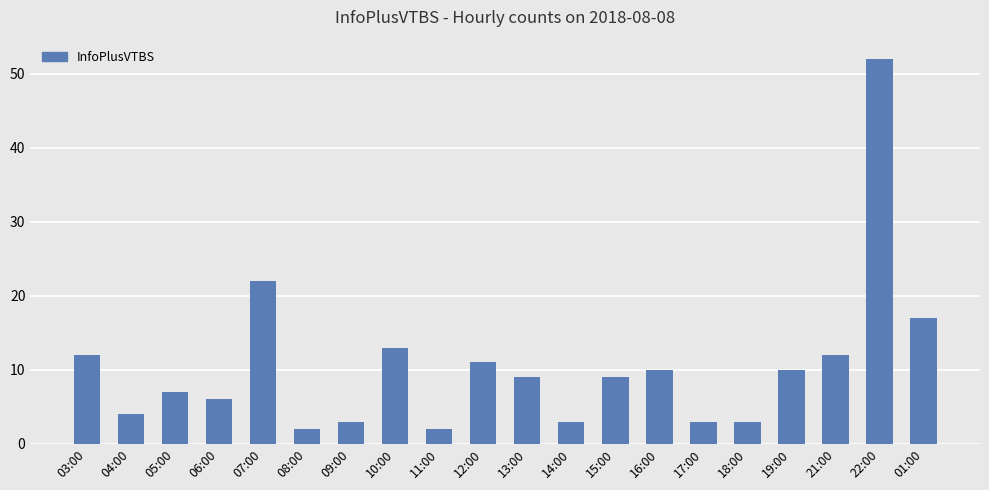

What is the label of the 11th bar from the right?

12:00